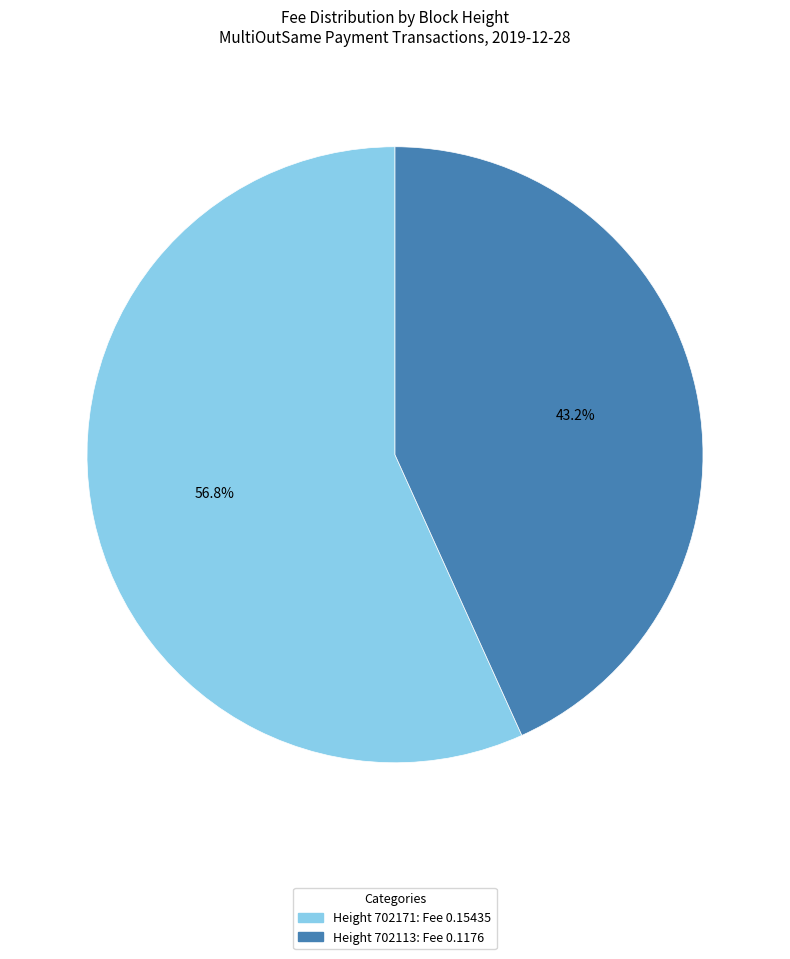

Is there a majority slice in this chart?

Yes